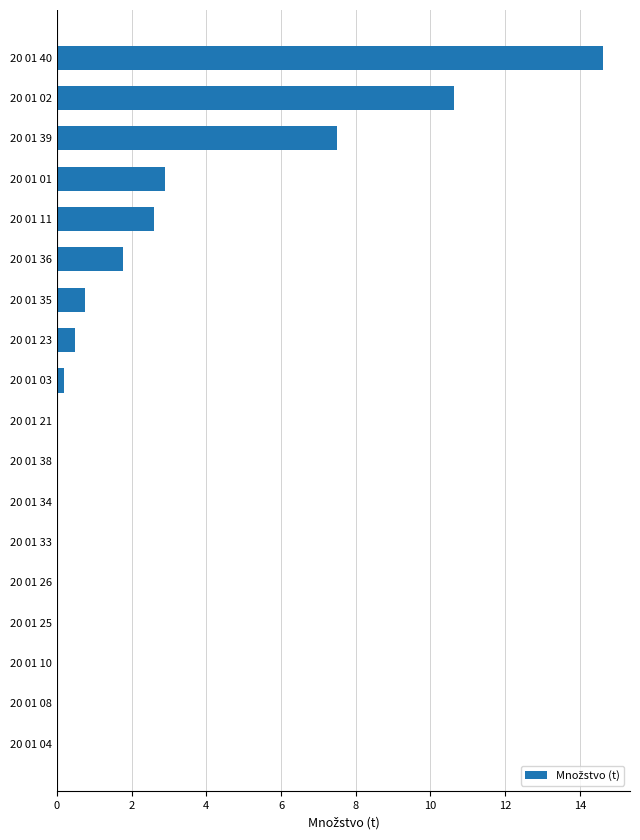

What is the change in value from 20 01 26 to 20 01 02?

+10.6